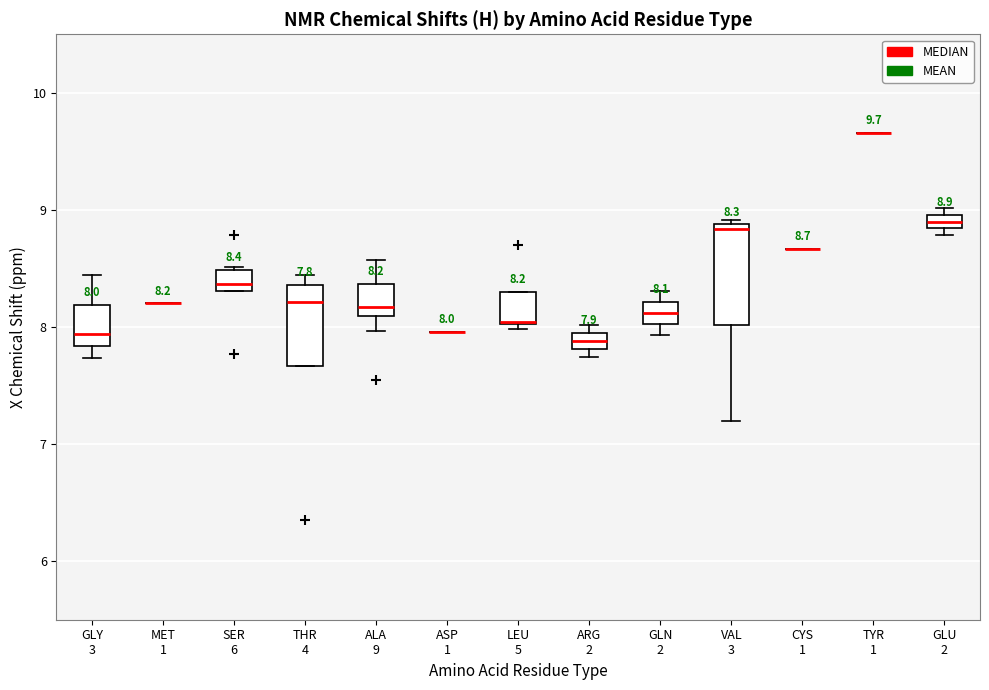

Comparing the boxes themselves (not the whiskers), which one is the tallest?

VAL 3